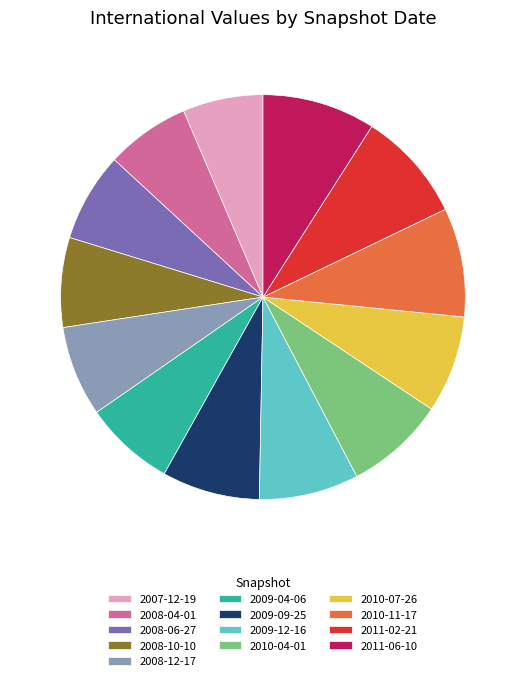

Do 2009-09-25 and 2007-12-19 together represent more than half of the pie?

No